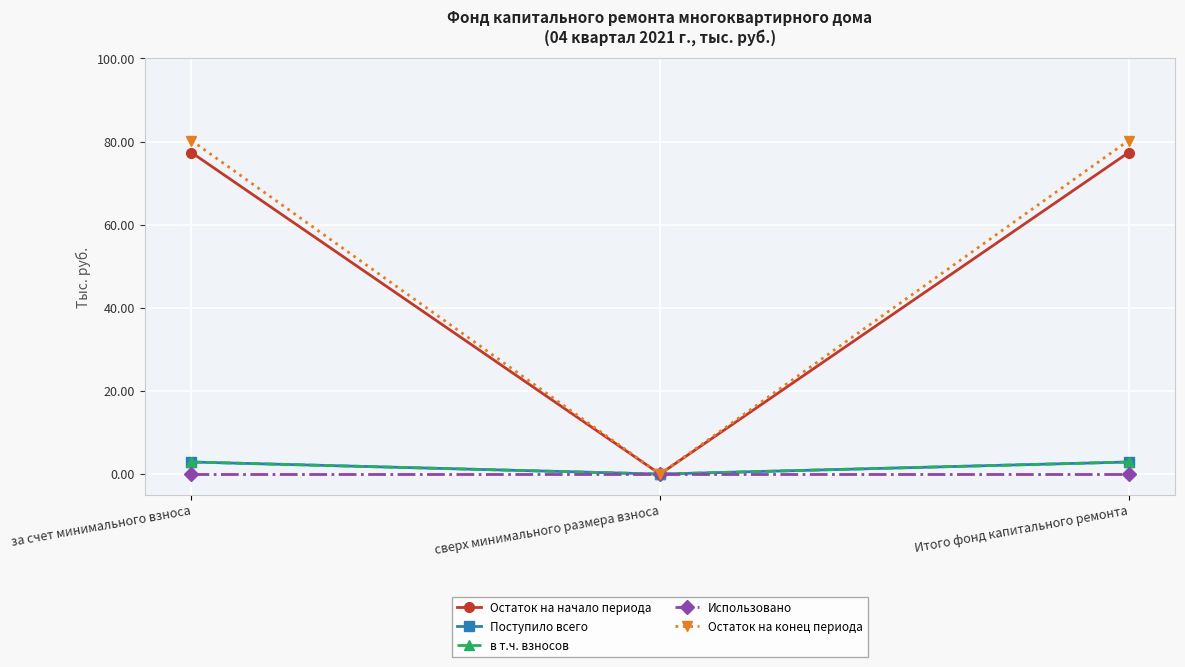

Is the value of Остаток на начало периода at сверх минимального размера взноса greater than the value of Остаток на конец периода at за счет минимального взноса?

No